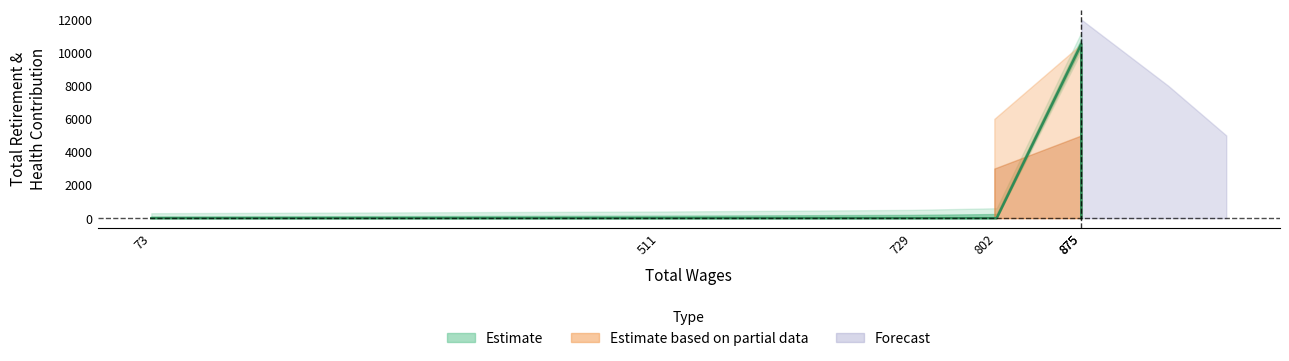

How many values are above zero?

1